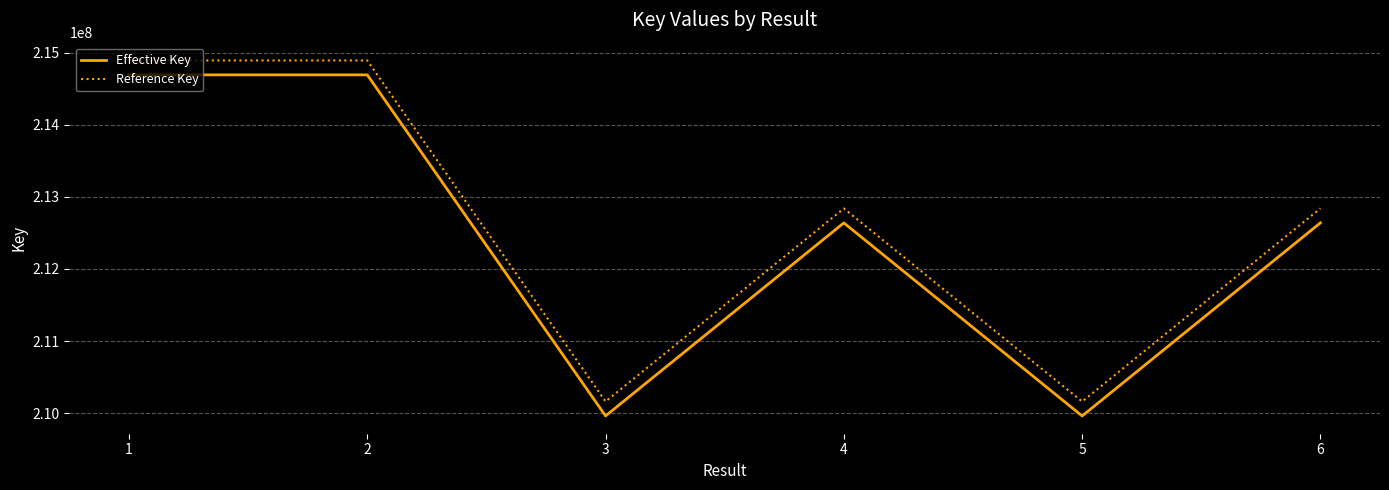

Where does the Reference Key series first go above 212839548?

1